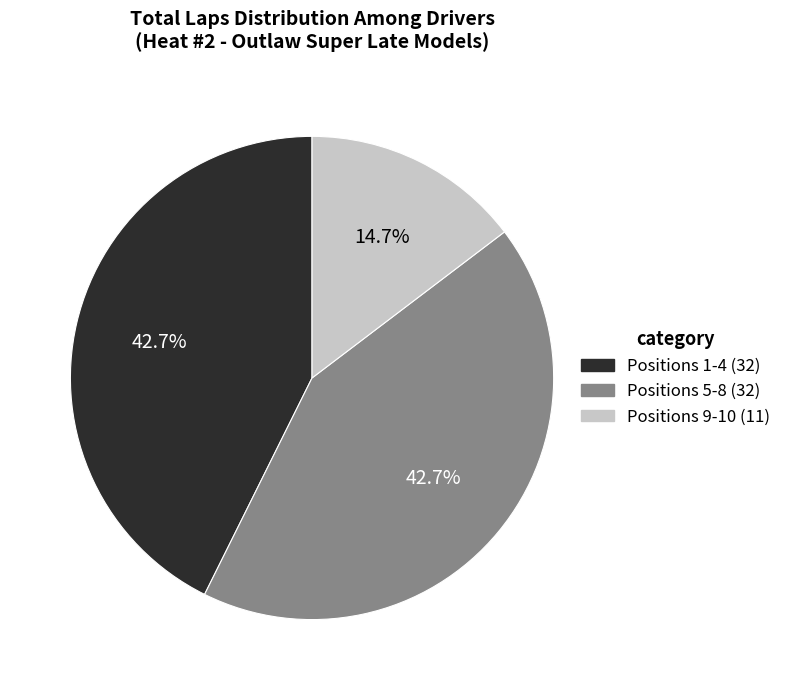

What percentage is NOT represented by Positions 5-8 (32)?

57.3%